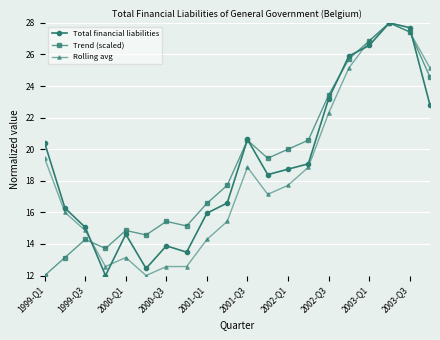

What is the value of the Rolling avg point at the 16th from the left?

25.1